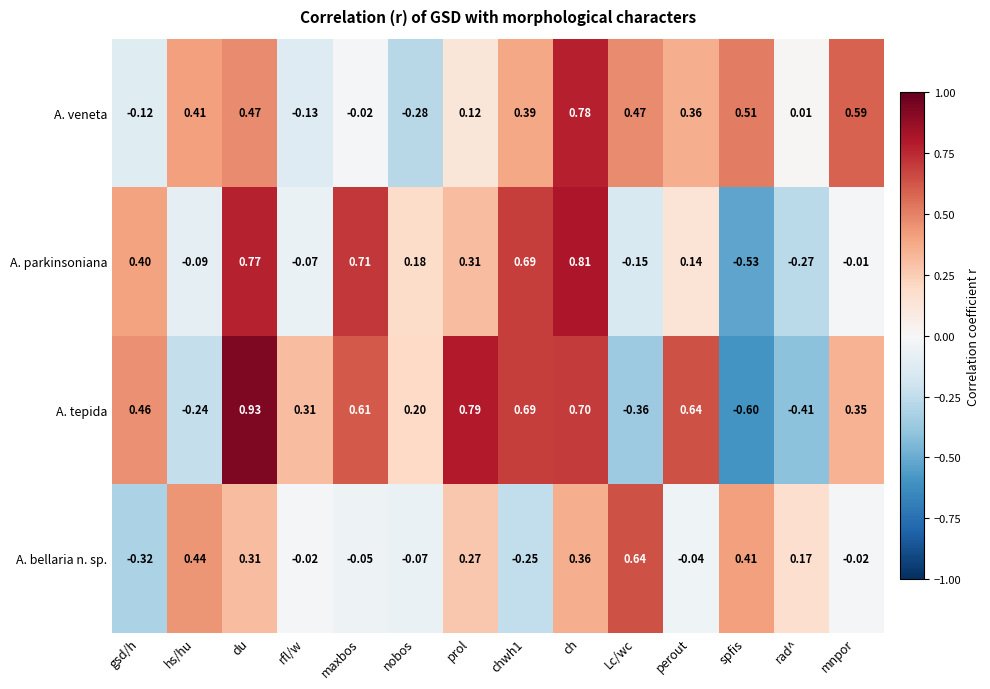

At which category does the chart reach its minimum across all series?

spfis